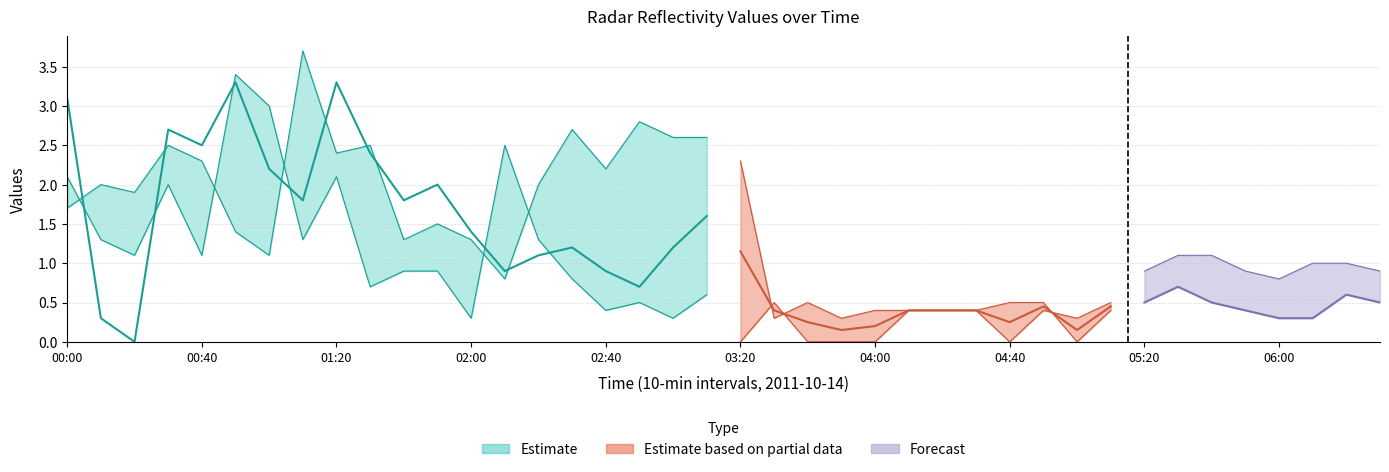

Which has a higher value, 00:00 or 03:20?

00:00